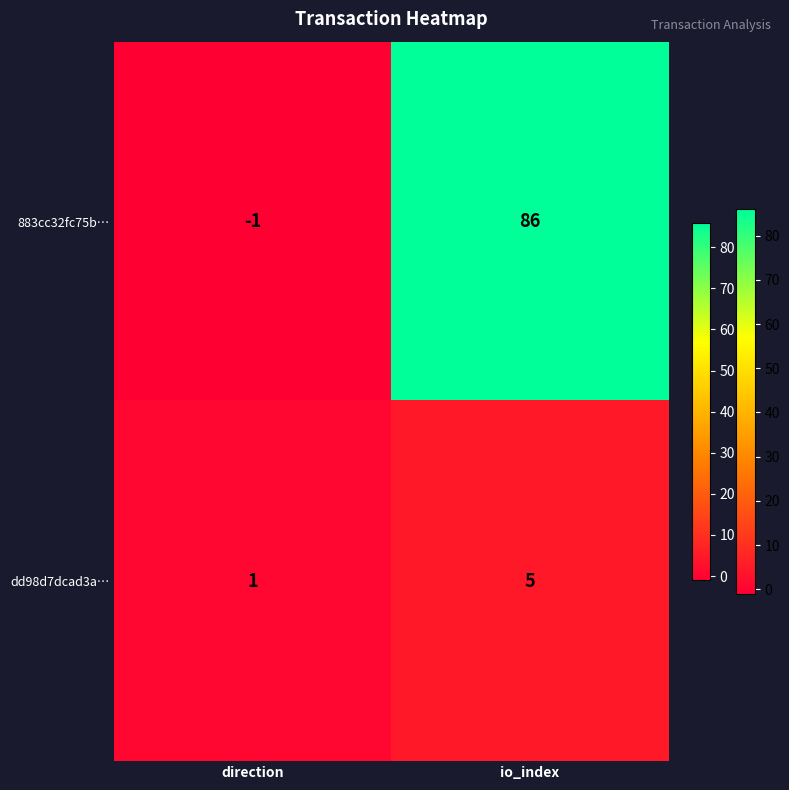

Reading right to left, transcribe all the data shown in this chart.

883cc32fc75b…: io_index=86	direction=-1
dd98d7dcad3a…: io_index=5	direction=1